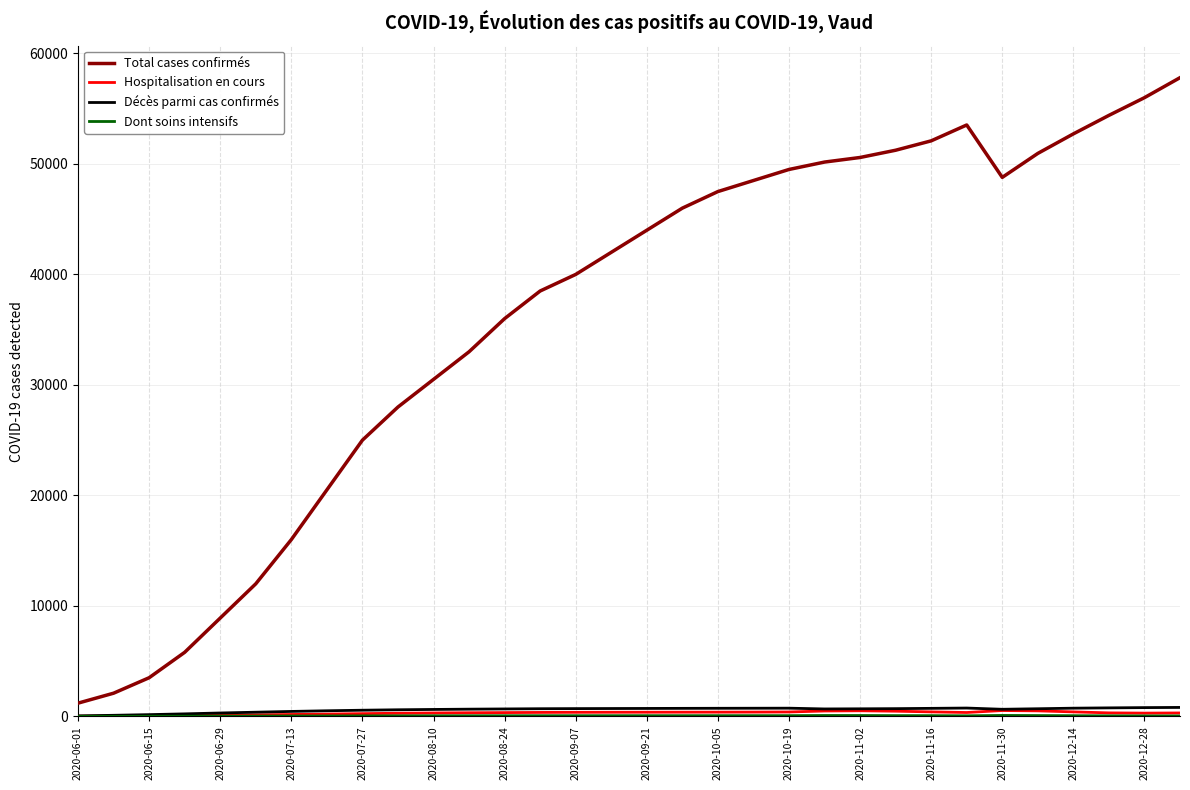

Which series has the largest total across all categories?

Total cases confirmés